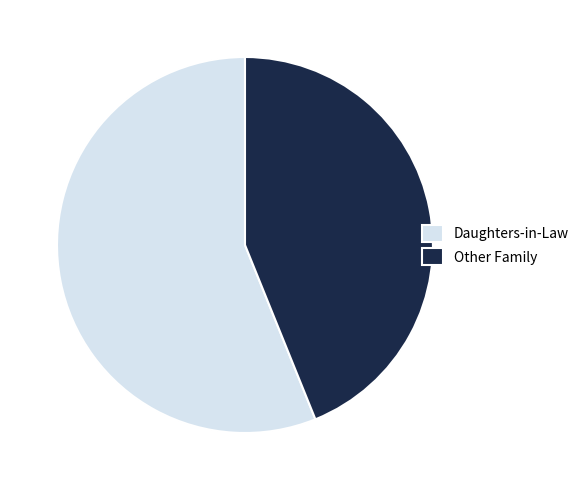

Is Daughters-in-Law the majority of the pie?

Yes